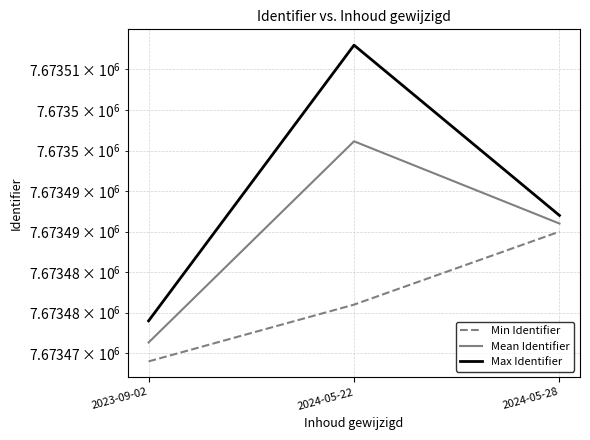

The Max Identifier series shows 7673492.0 at 2024-05-28. True or false?

True